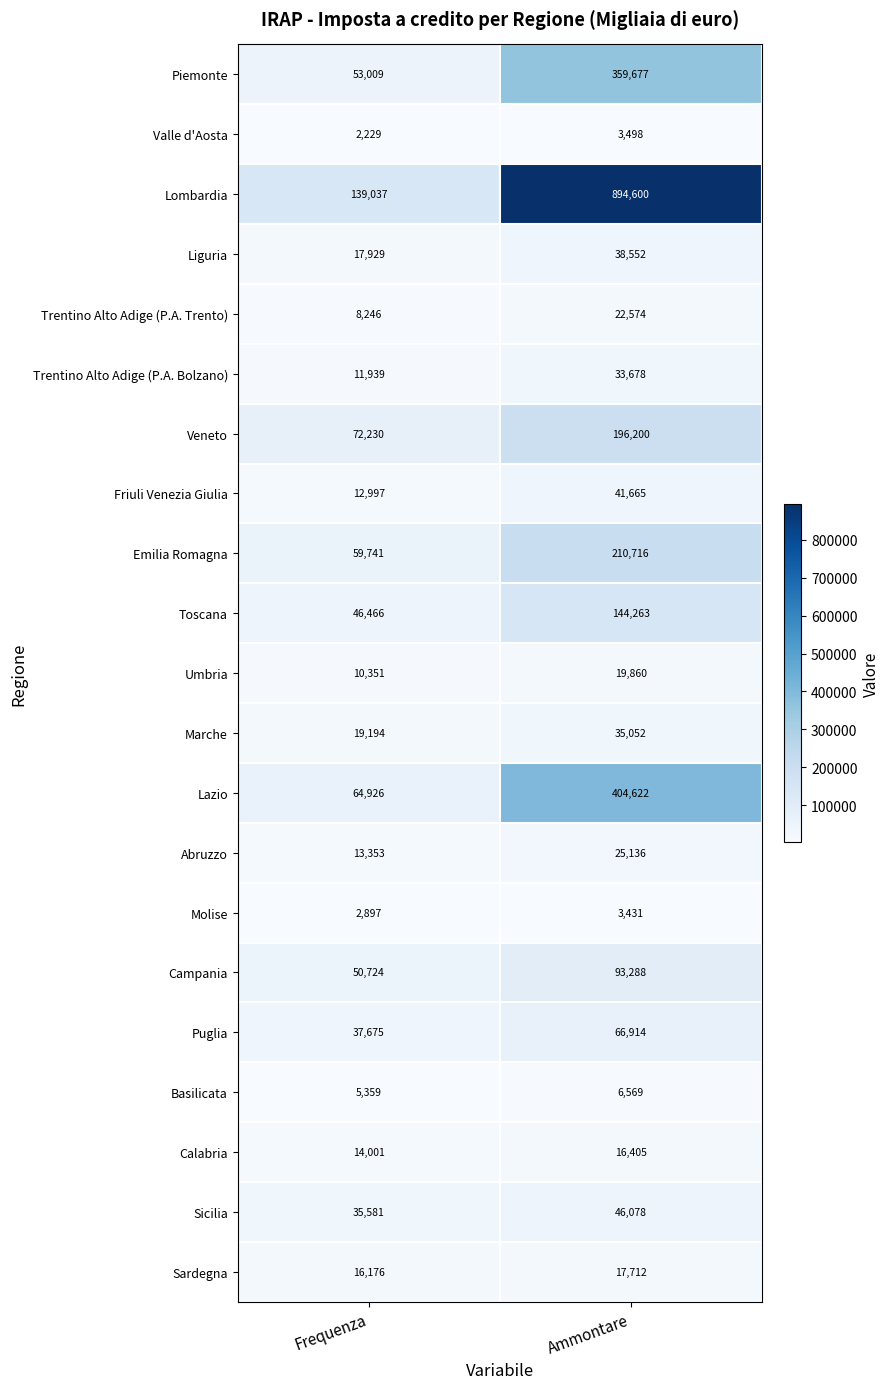

At which label is Sardegna closest to 16944?

Frequenza